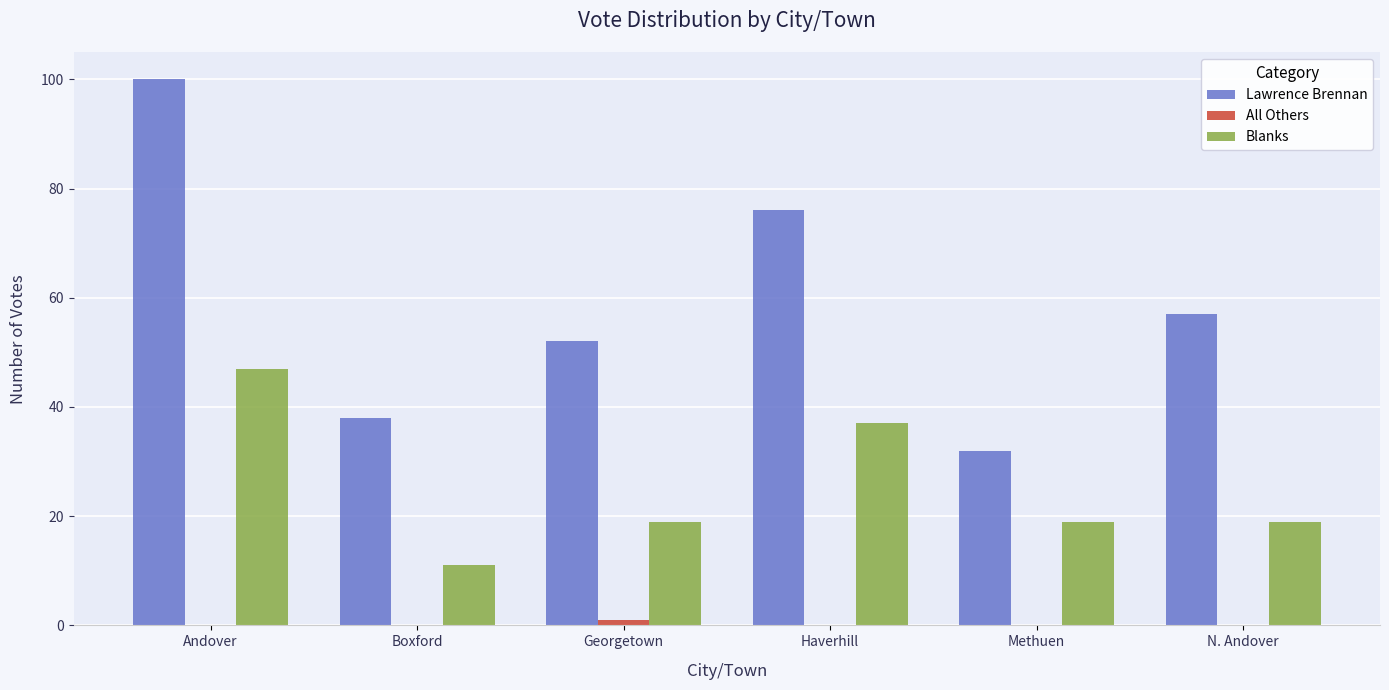

Which series changed the most between Boxford and N. Andover?

Lawrence Brennan